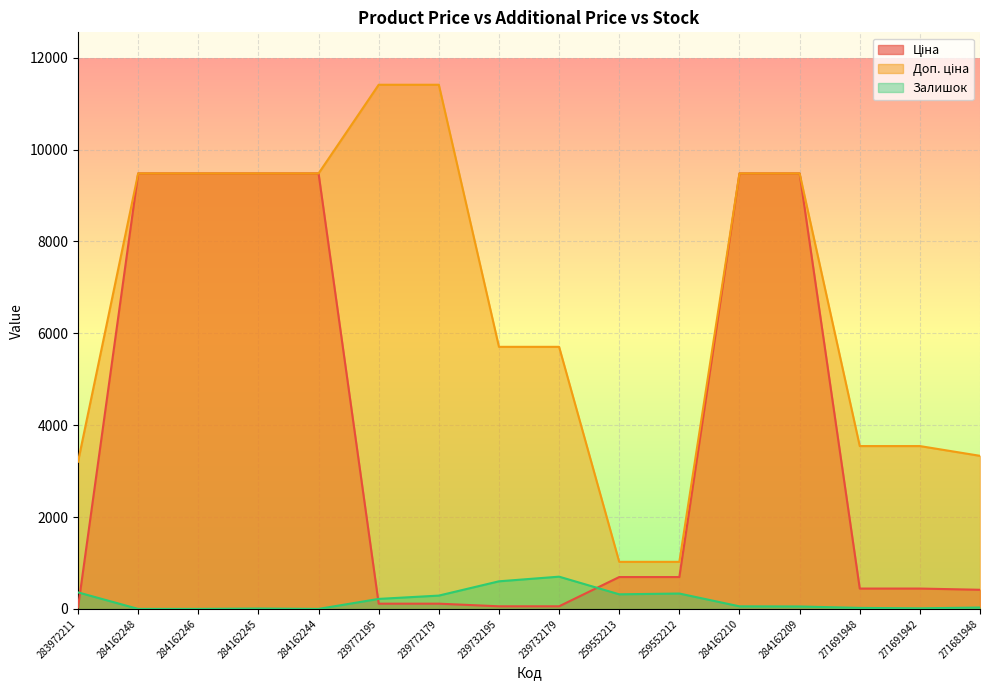

Count the number of data series in this chart.

3